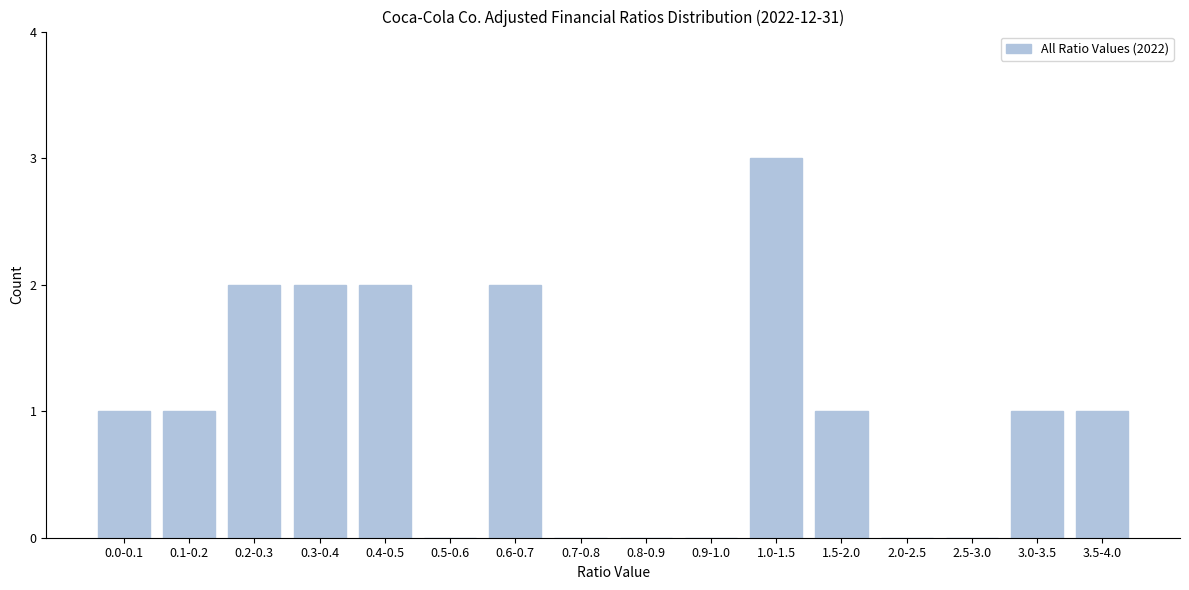

Reading left to right, list all the values displayed in this chart.

0.0-0.1=1	0.1-0.2=1	0.2-0.3=2	0.3-0.4=2	0.4-0.5=2	0.5-0.6=0	0.6-0.7=2	0.7-0.8=0	0.8-0.9=0	0.9-1.0=0	1.0-1.5=3	1.5-2.0=1	2.0-2.5=0	2.5-3.0=0	3.0-3.5=1	3.5-4.0=1